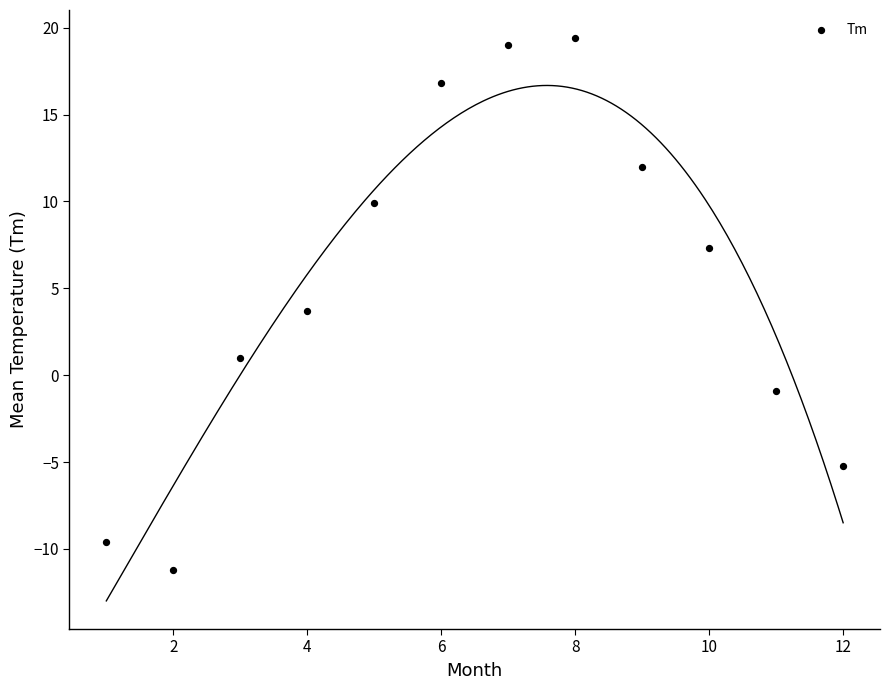

What is the average Y value?

5.2